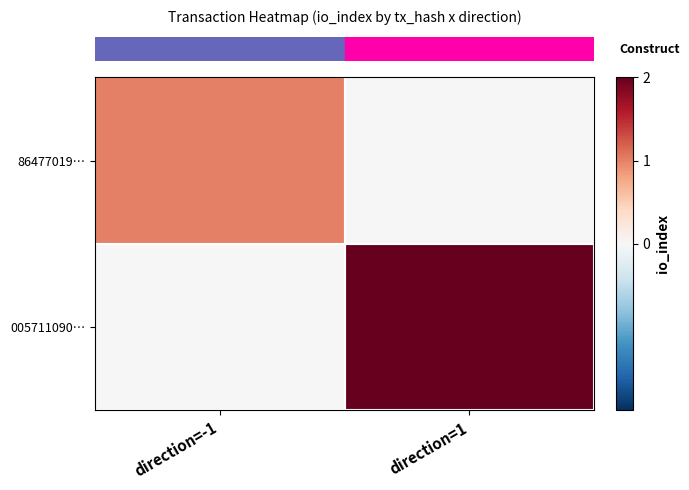

What is the spread (max minus min) of values at direction=-1?

1